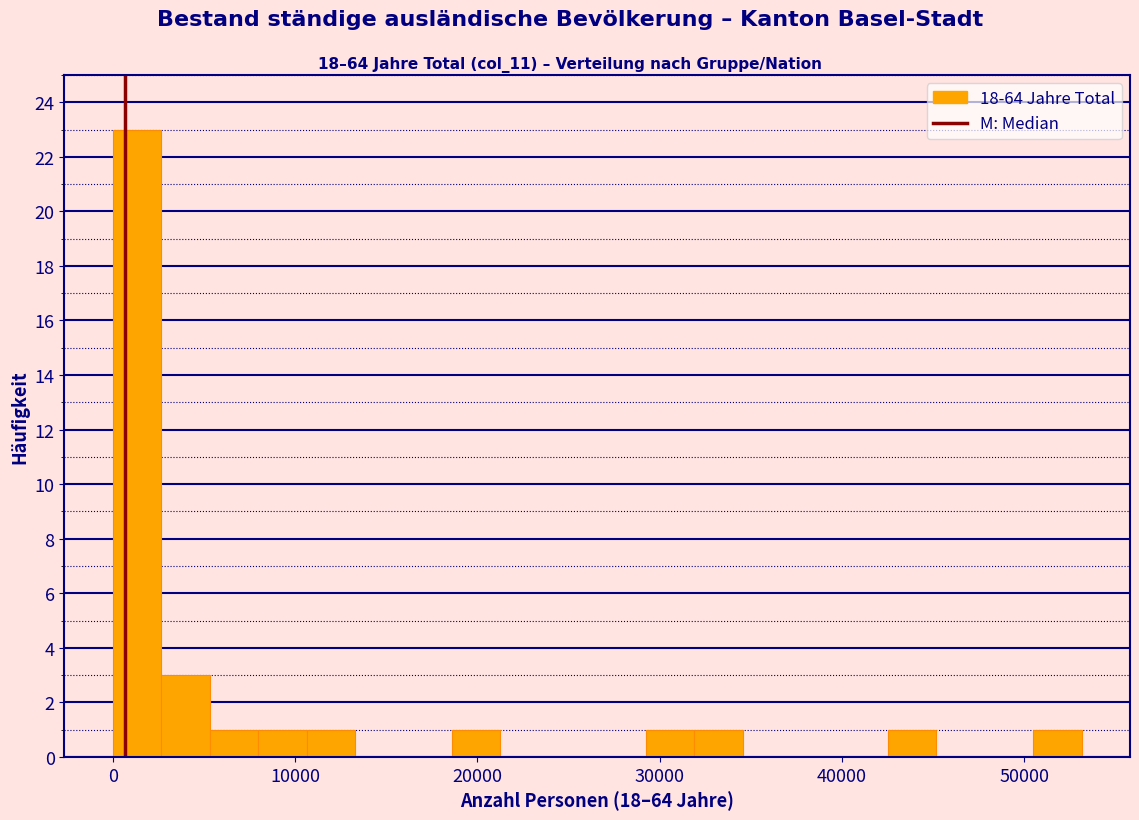

Around what value on the x-axis is the tallest bar? Give the approximate position of its centre, as read against the axis.

1000